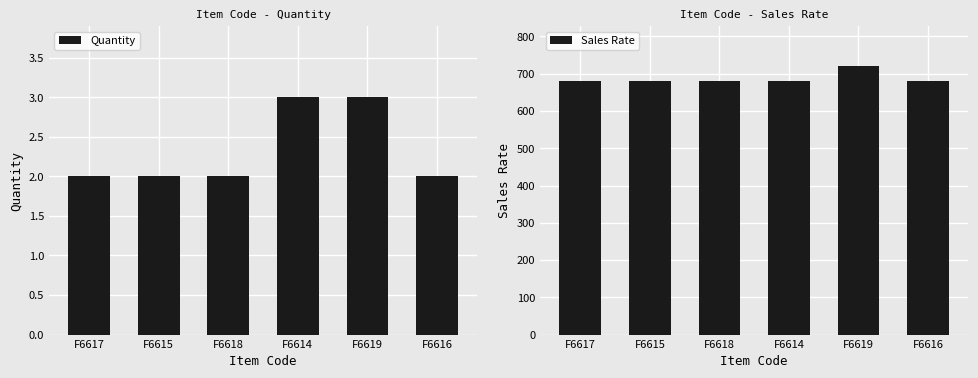

What is the sum of the Quantity values at F6617 and F6616?

4